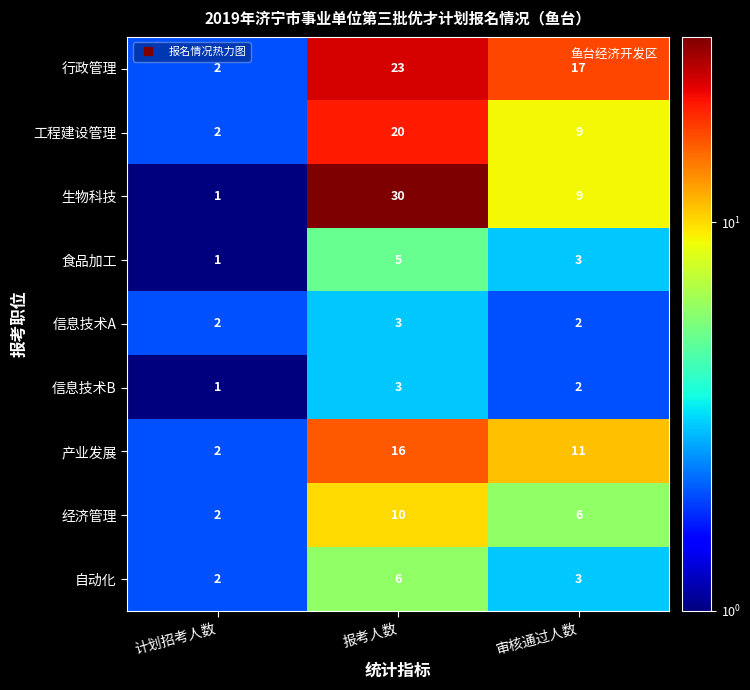

How many series are shown in this chart?

9